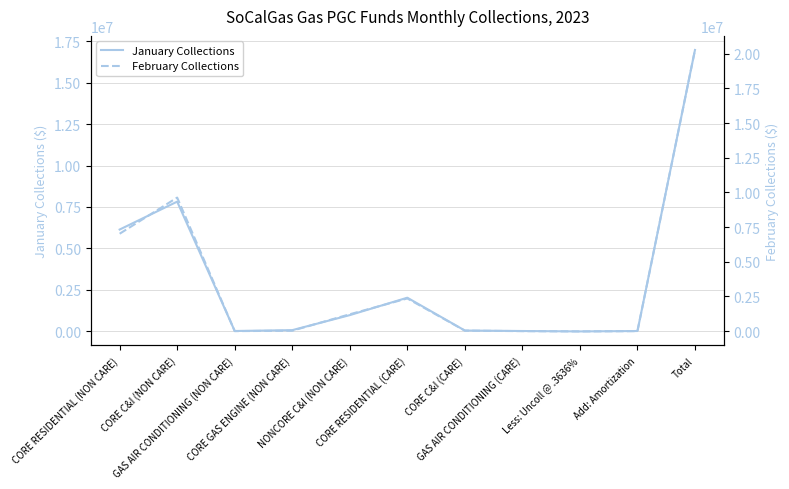

What are all the series names shown in the legend?

January Collections, February Collections